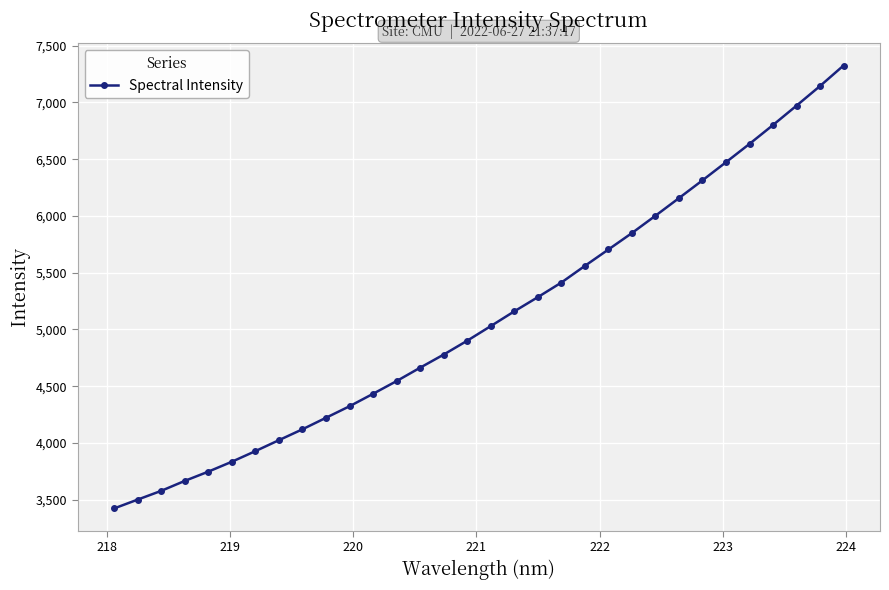

How many values exceed 5029?

16